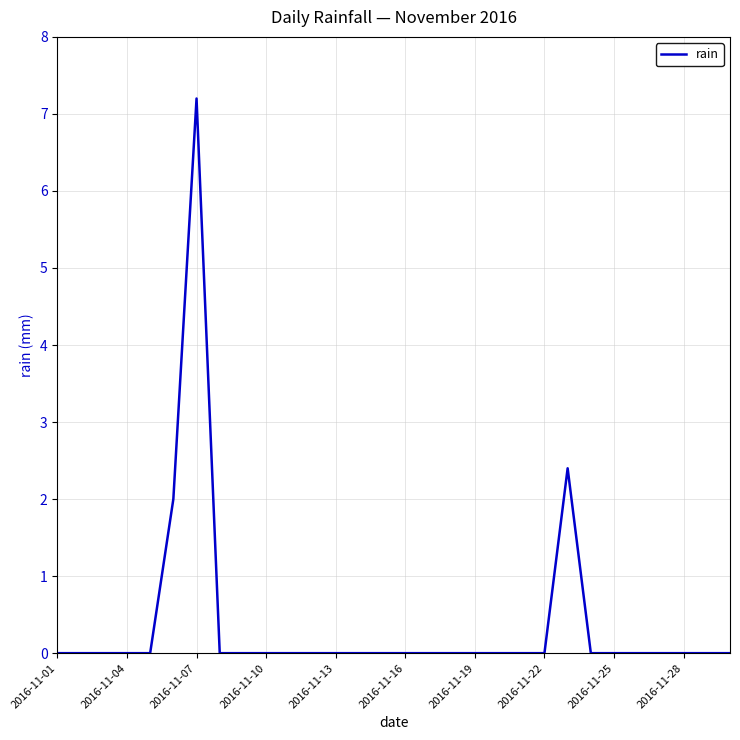

Reading right to left, list all the values displayed in this chart.

0.0	0.0	0.0	0.0	0.0	0.0	0.0	2.4	0.0	0.0	0.0	0.0	0.0	0.0	0.0	0.0	0.0	0.0	0.0	0.0	0.0	0.0	0.0	7.2	2.0	0.0	0.0	0.0	0.0	0.0